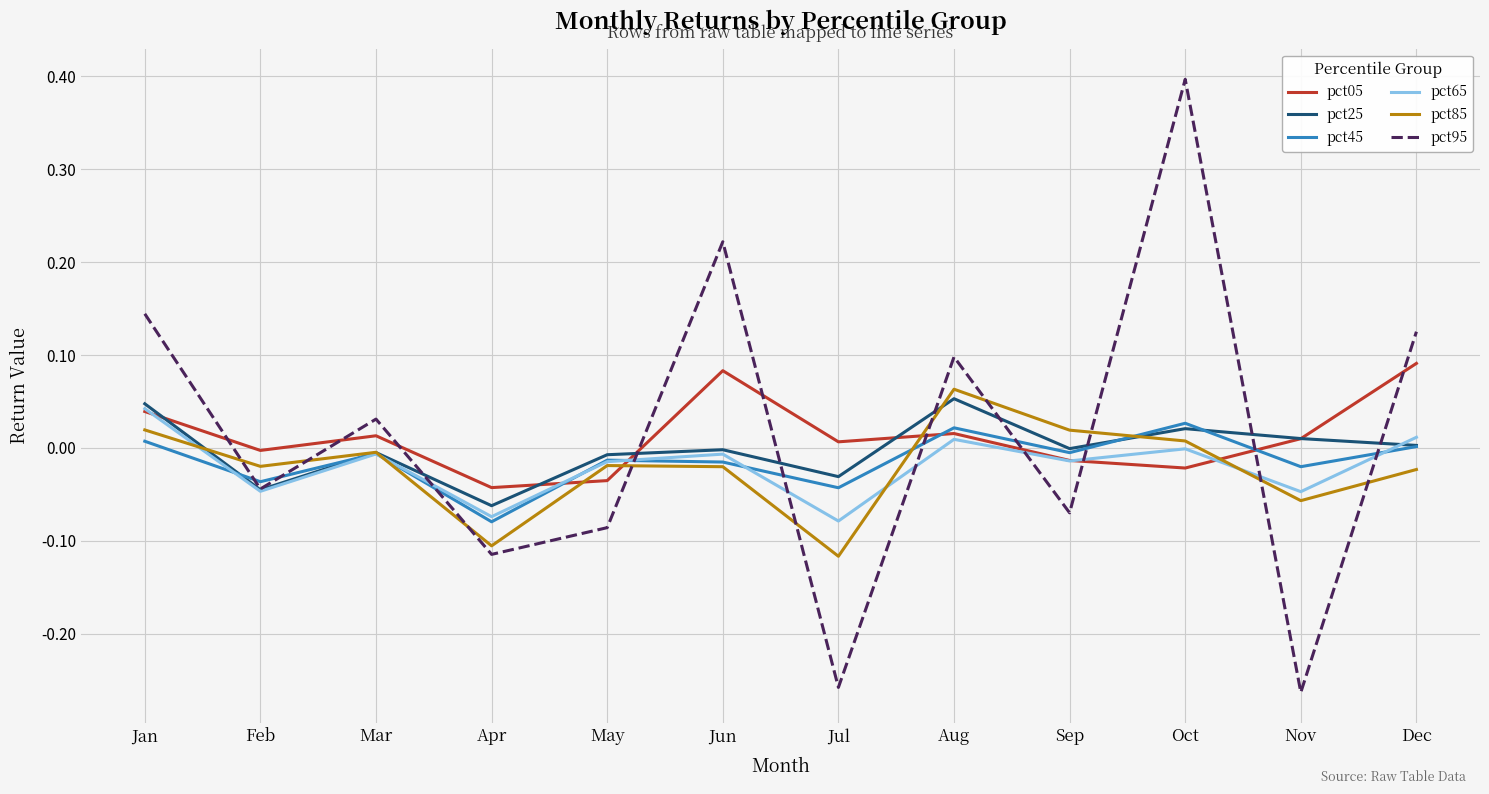

Is the value of pct45 at Mar greater than the value of pct25 at Jul?

Yes